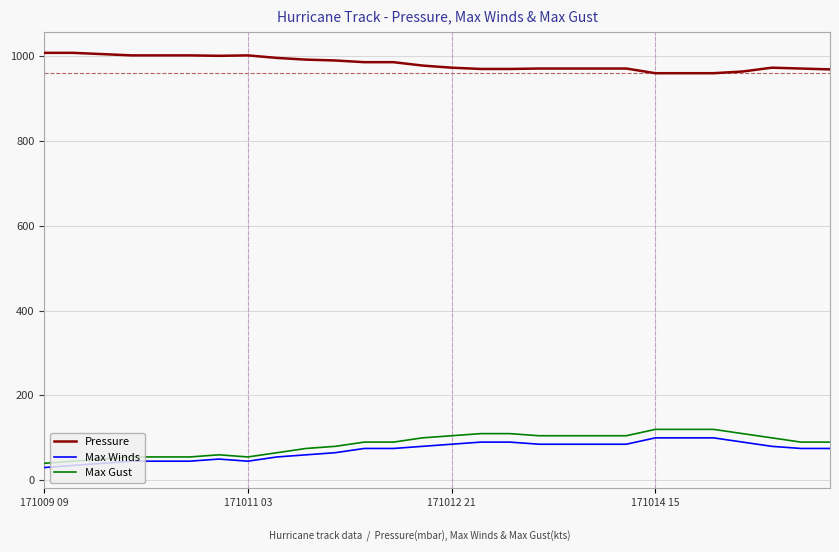

Is this an area chart (filled region under the line)?

No